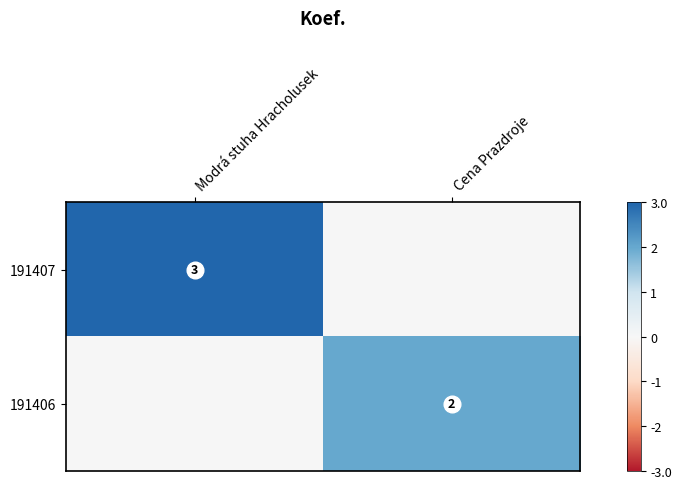

Which has a higher value, Modrá stuha Hracholusek or Cena Prazdroje?

Modrá stuha Hracholusek